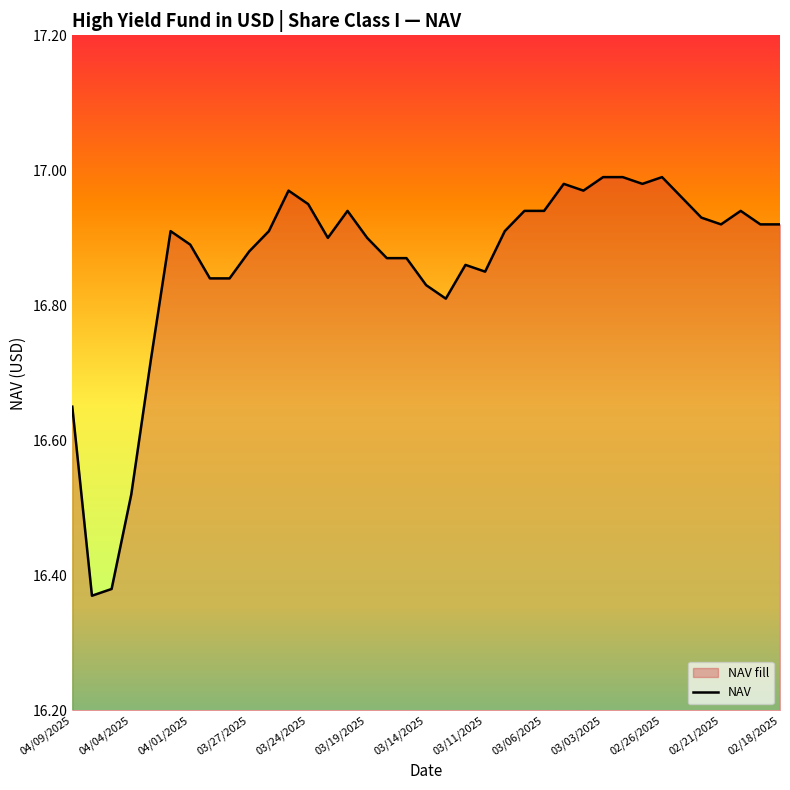

What is the change in value from 04/09/2025 to 03/11/2025?

+0.2